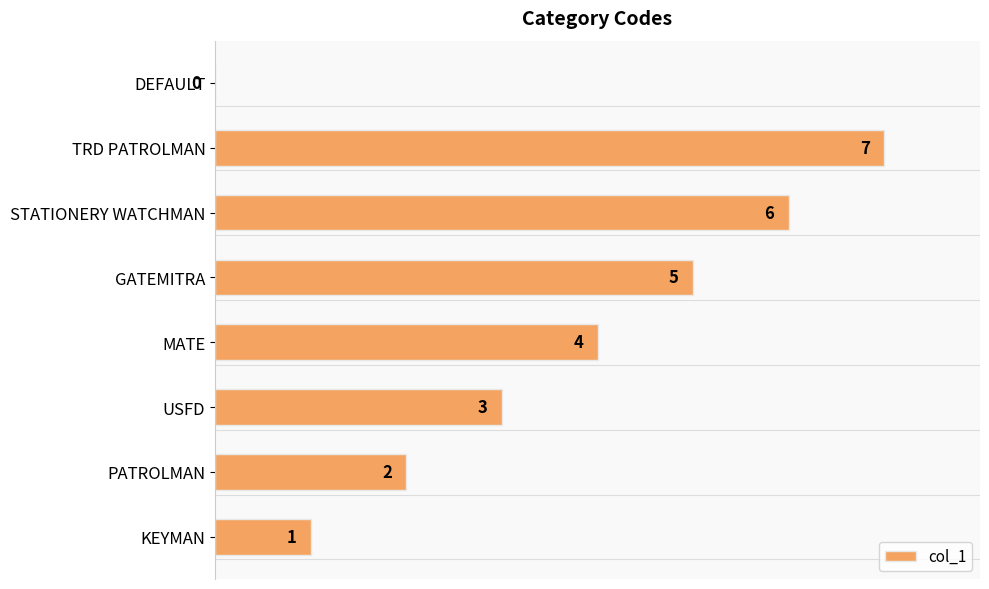

What is the approximate value at USFD?

3